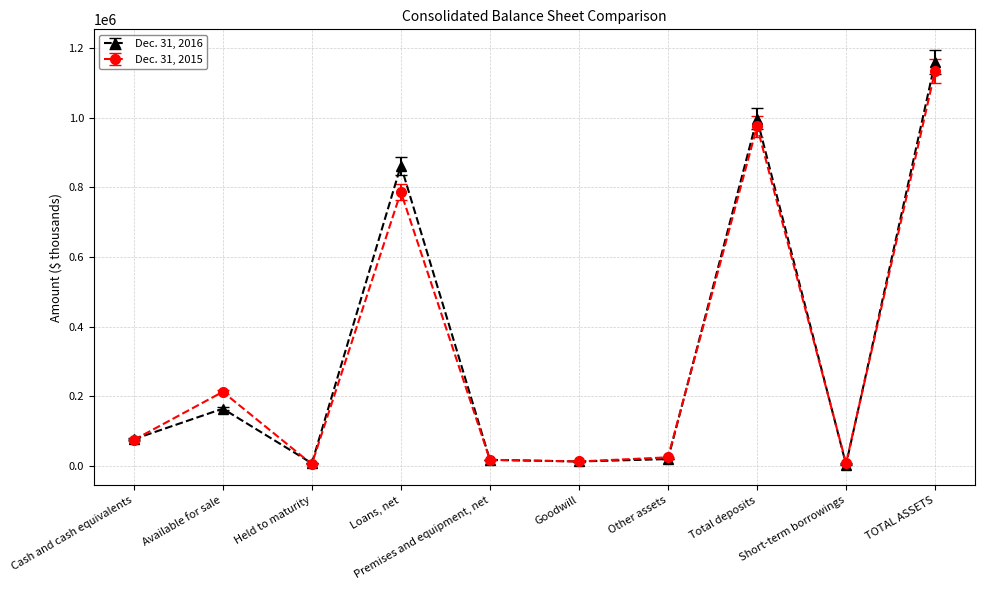

Which category has the highest value across all series?

TOTAL ASSETS